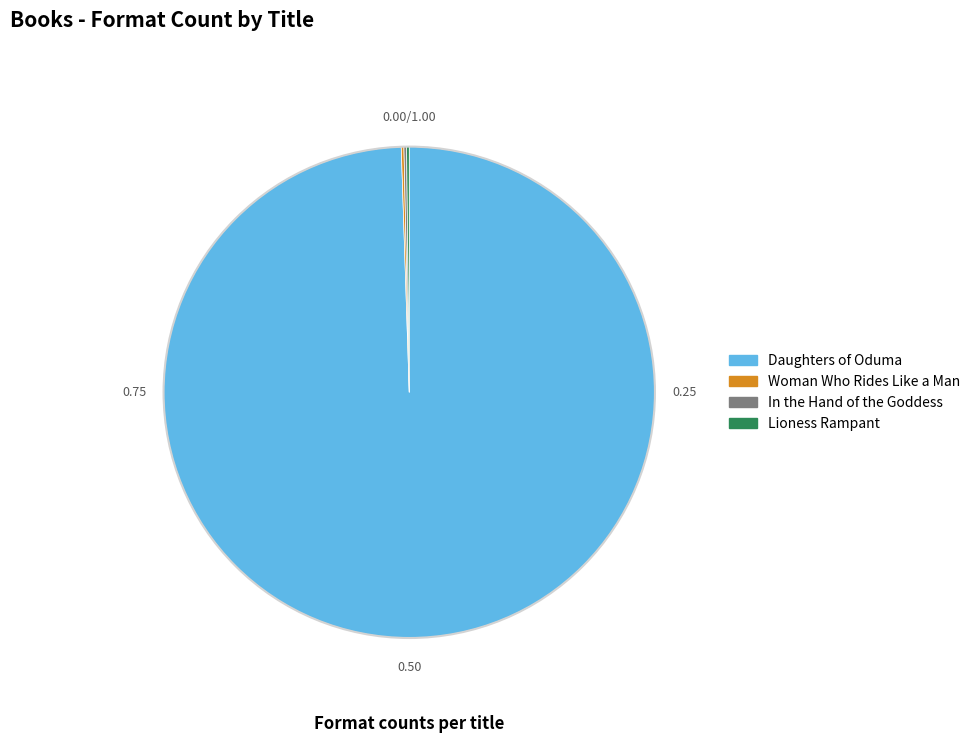

What is the majority slice?

Daughters of Oduma